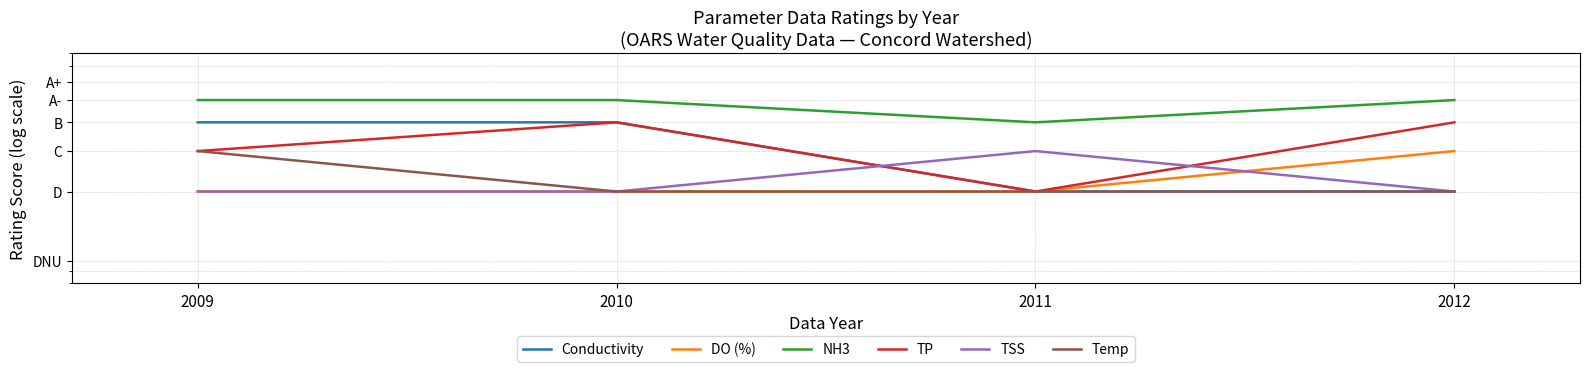

True or false: TP and DO (%) intersect in this chart.

False